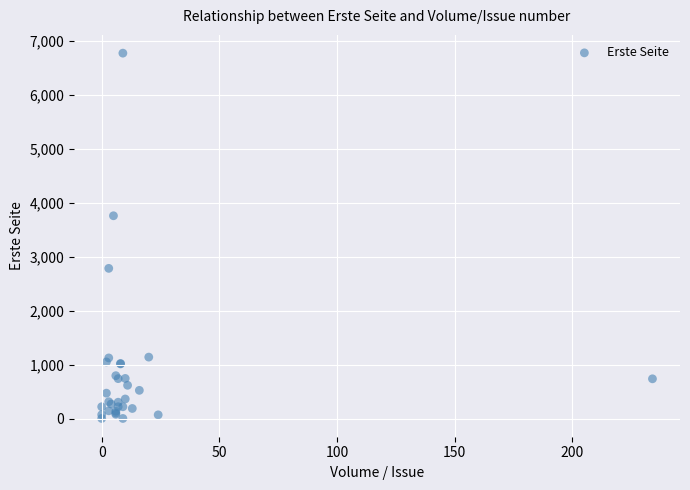

What Y value in the scatter plot is closest to 3391?

3763